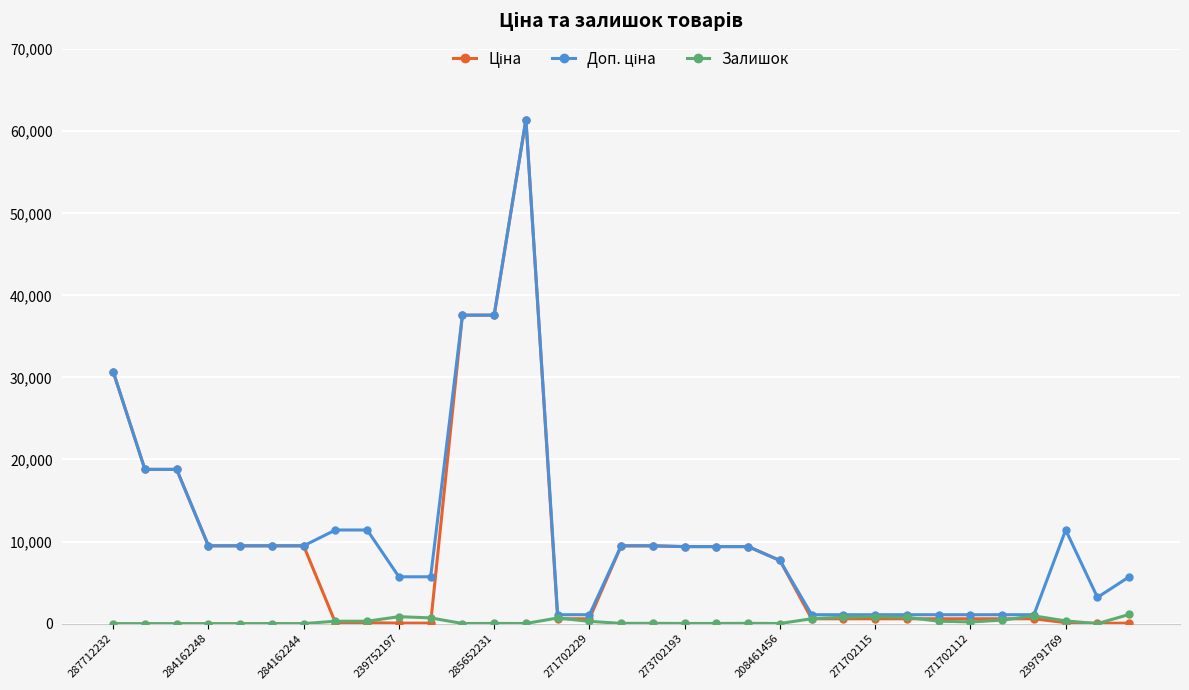

What is the maximum value shown in the chart?

61434.3